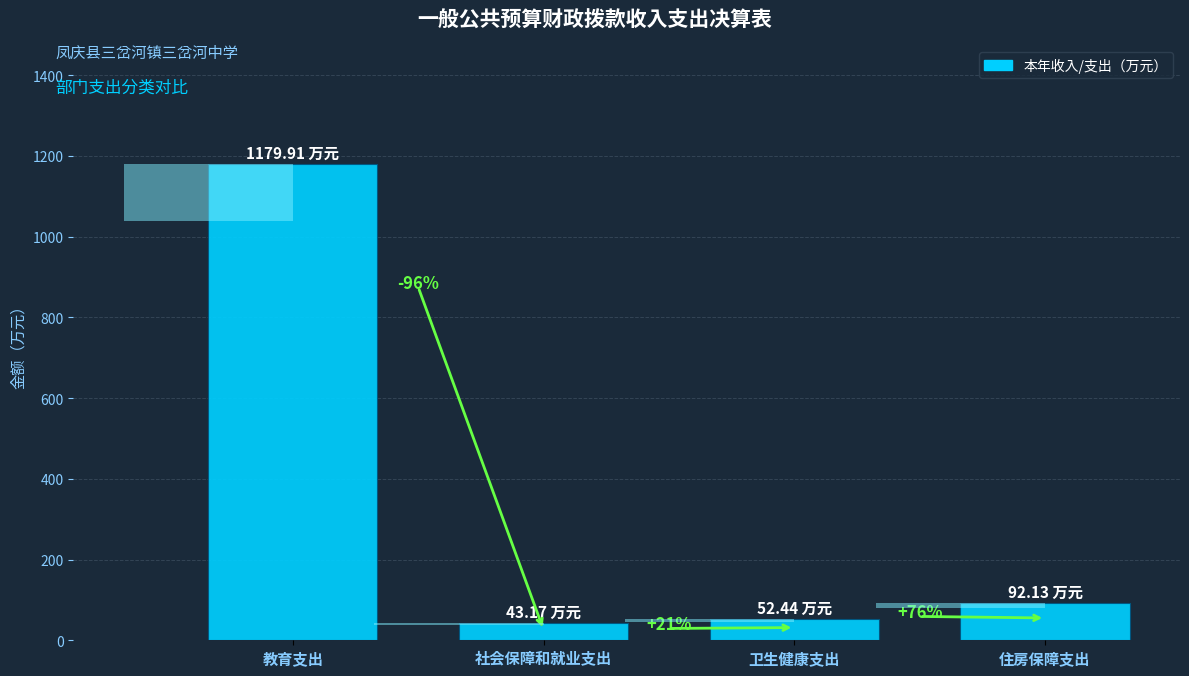

Are the bars grouped side by side (vs. stacked)?

No